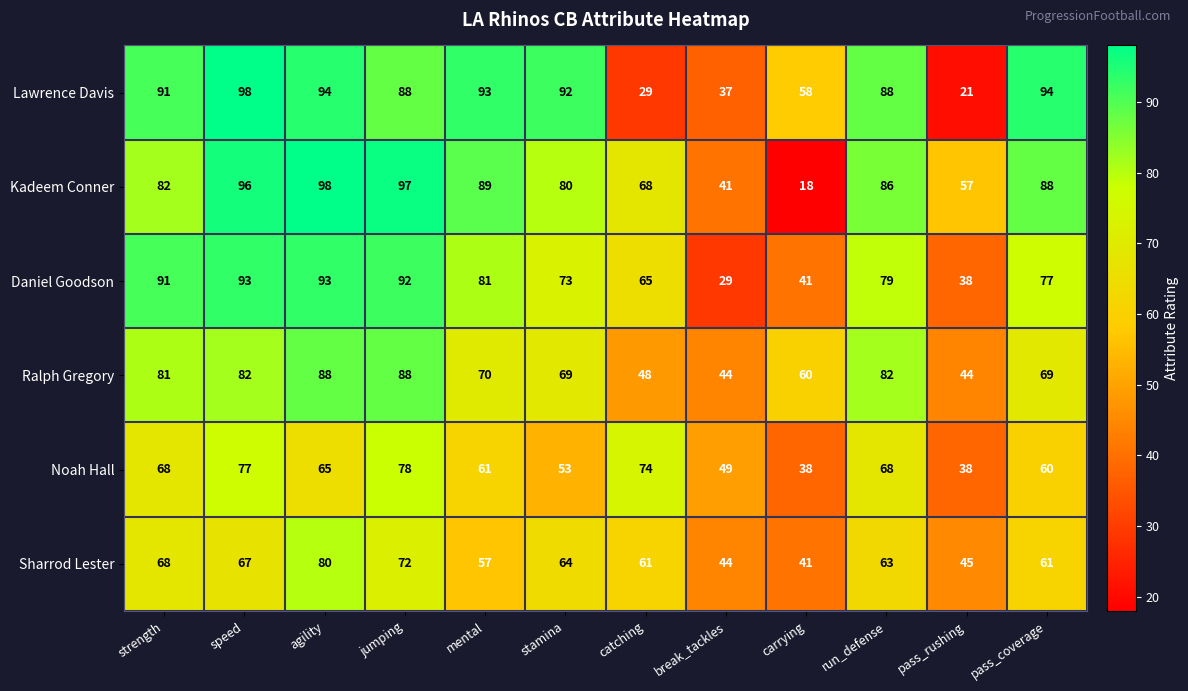

What is the lowest value of the Sharrod Lester series?

41